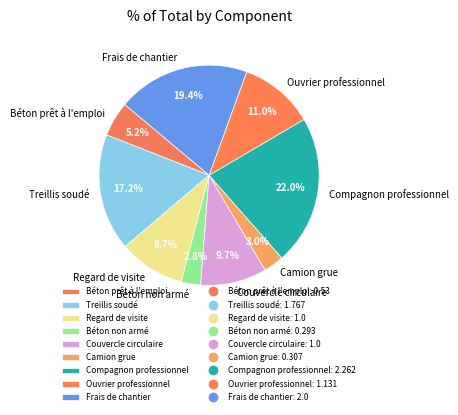

Is the sum of Béton prêt à l'emploi and Regard de visite greater than half?

No